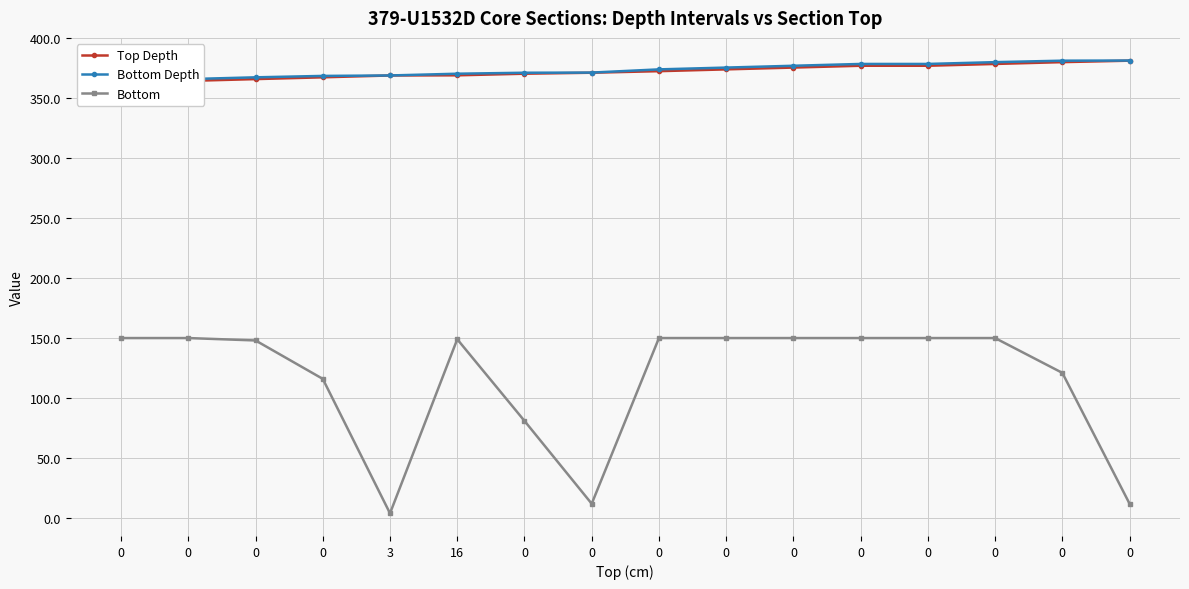

What value does the Bottom series have at 0?

12.0